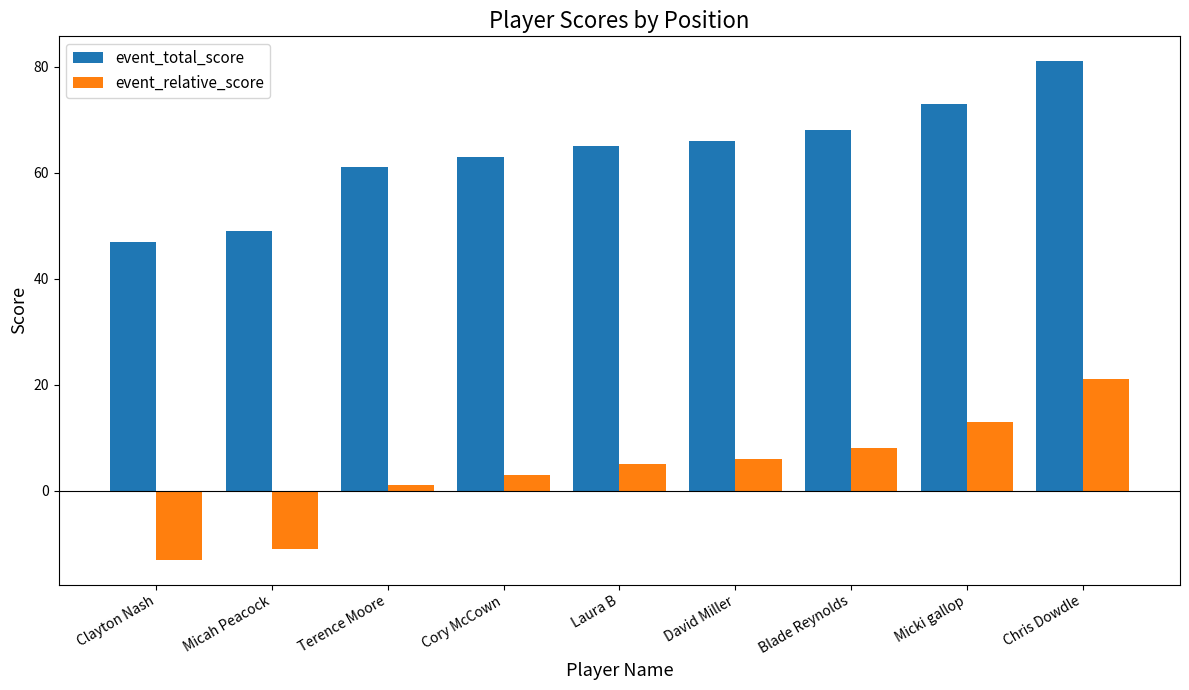

The value of event_relative_score at Chris Dowdle is 21. True or false?

True